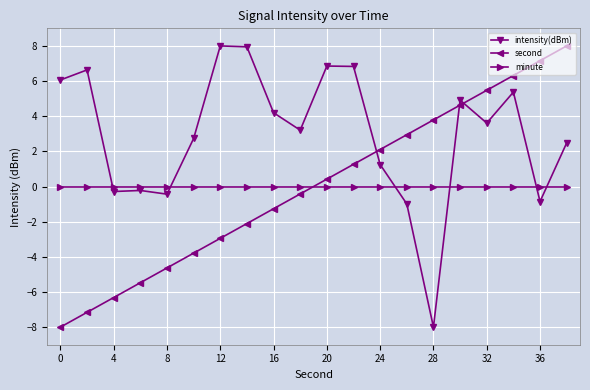

Which series has the largest total across all categories?

intensity(dBm)